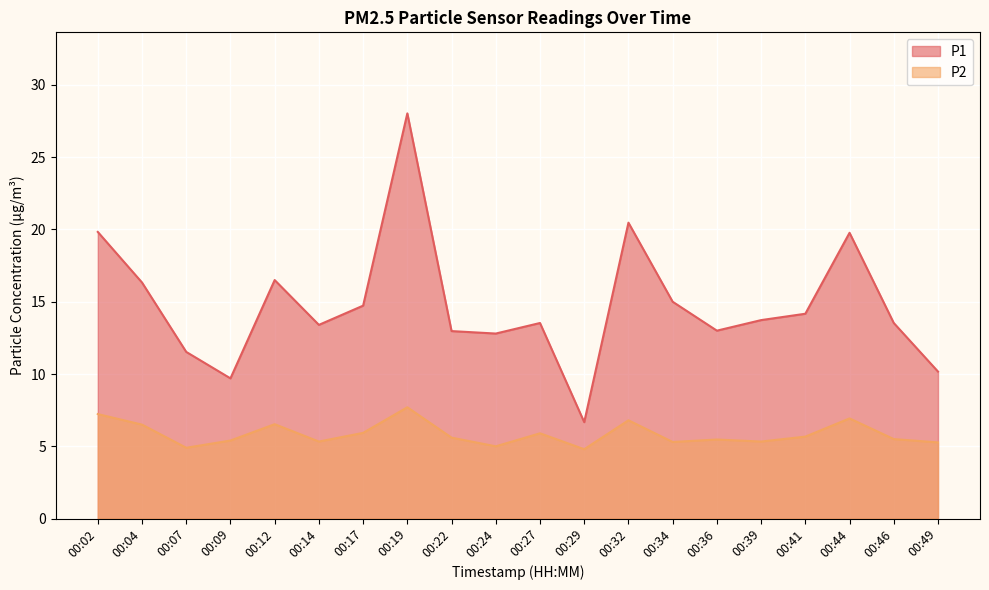

Is it true that P2 equals 2.5 at 00:29?

False